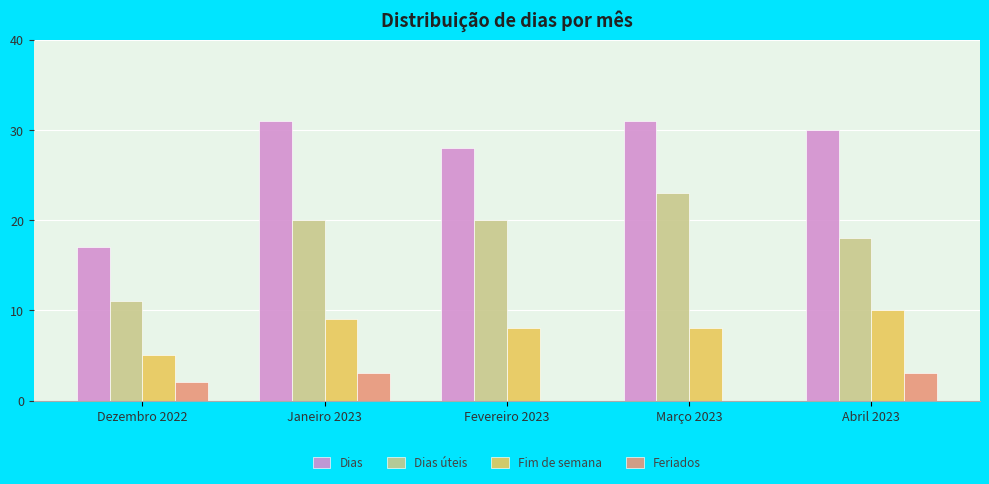

What is the highest value of the Dias series?

31